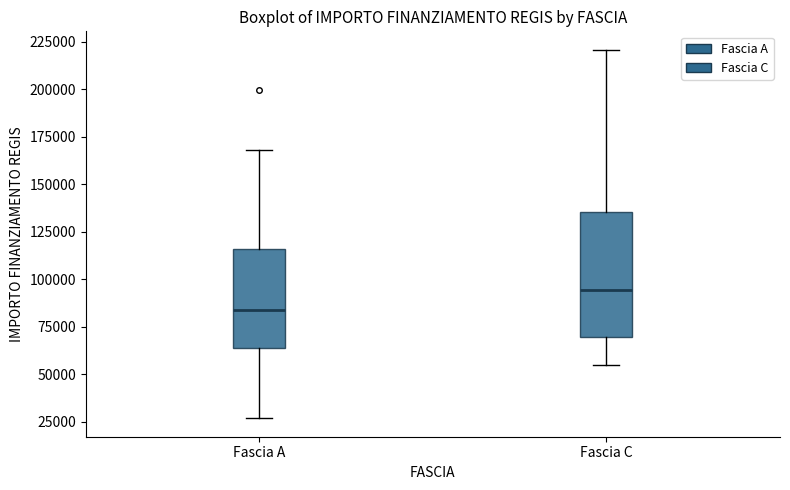

Reading left to right, transcribe this box plot: for each box, give where its median line is, the range the box spans, and where its two whiskers end, as read against the y-axis. The values are not printed on the chart, so give them approximately, as read against the axis.

Fascia A: median 85000, box 65000 to 115000, whiskers 25000 to 170000
Fascia C: median 95000, box 70000 to 135000, whiskers 55000 to 220000